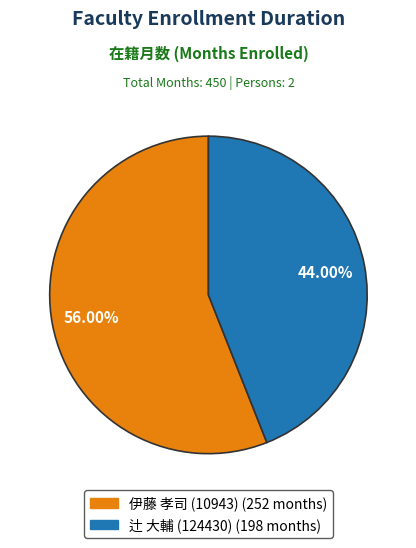

Does 伊藤 孝司 (10943) represent more than half of the total?

Yes